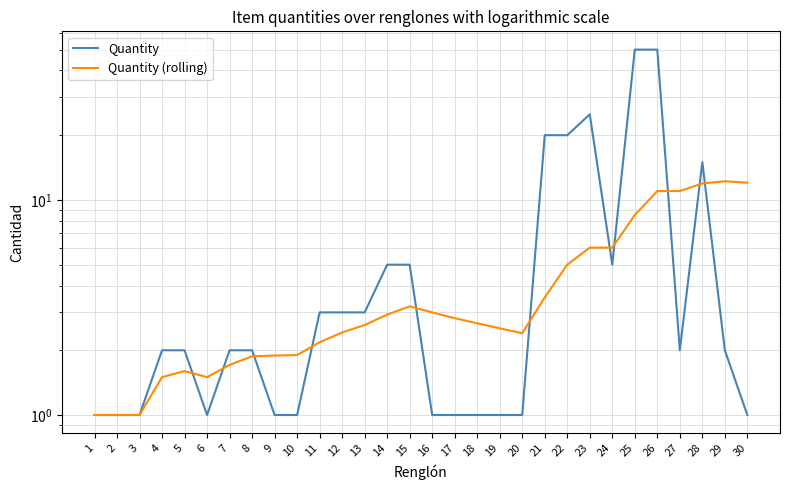

How many values in the Quantity (rolling) series exceed 2?

20